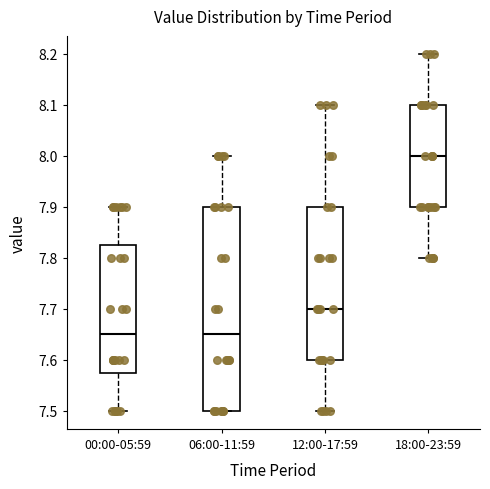

Reading left to right, transcribe this box plot: for each box, give where its median line is, the range the box spans, and where its two whiskers end, as read against the y-axis. The values are not printed on the chart, so give them approximately, as read against the axis.

00:00-05:59: median 7.65, box 7.58 to 7.83, whiskers 7.50 to 7.90
06:00-11:59: median 7.65, box 7.50 to 7.90, whiskers 7.50 to 8.00
12:00-17:59: median 7.70, box 7.60 to 7.90, whiskers 7.50 to 8.10
18:00-23:59: median 8.00, box 7.90 to 8.10, whiskers 7.80 to 8.20